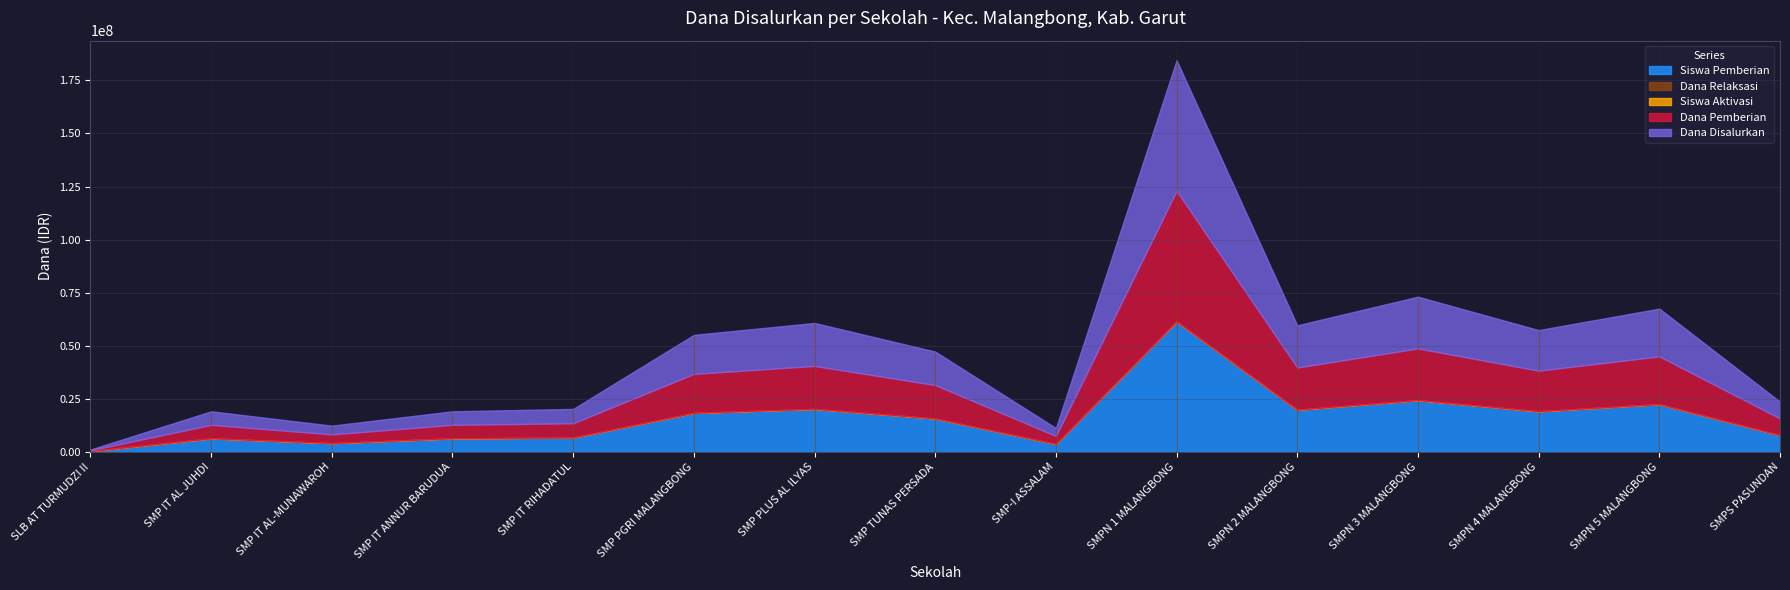

What is the average value of the Dana Pemberian series?

15825000